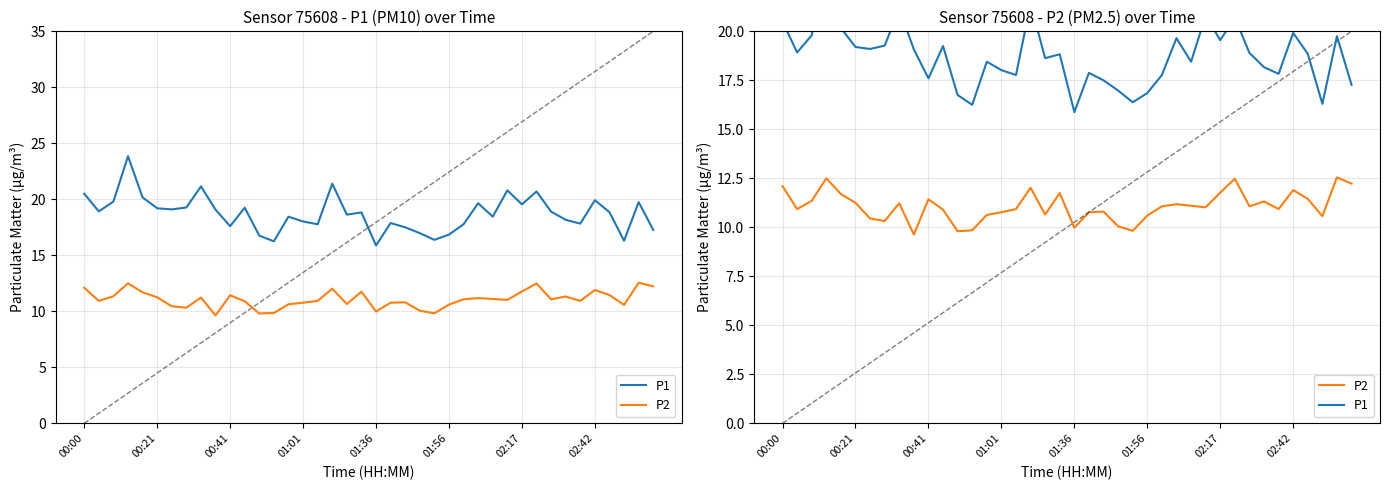

What is the sum of the P2 values at 02:17 and 39?

22.7